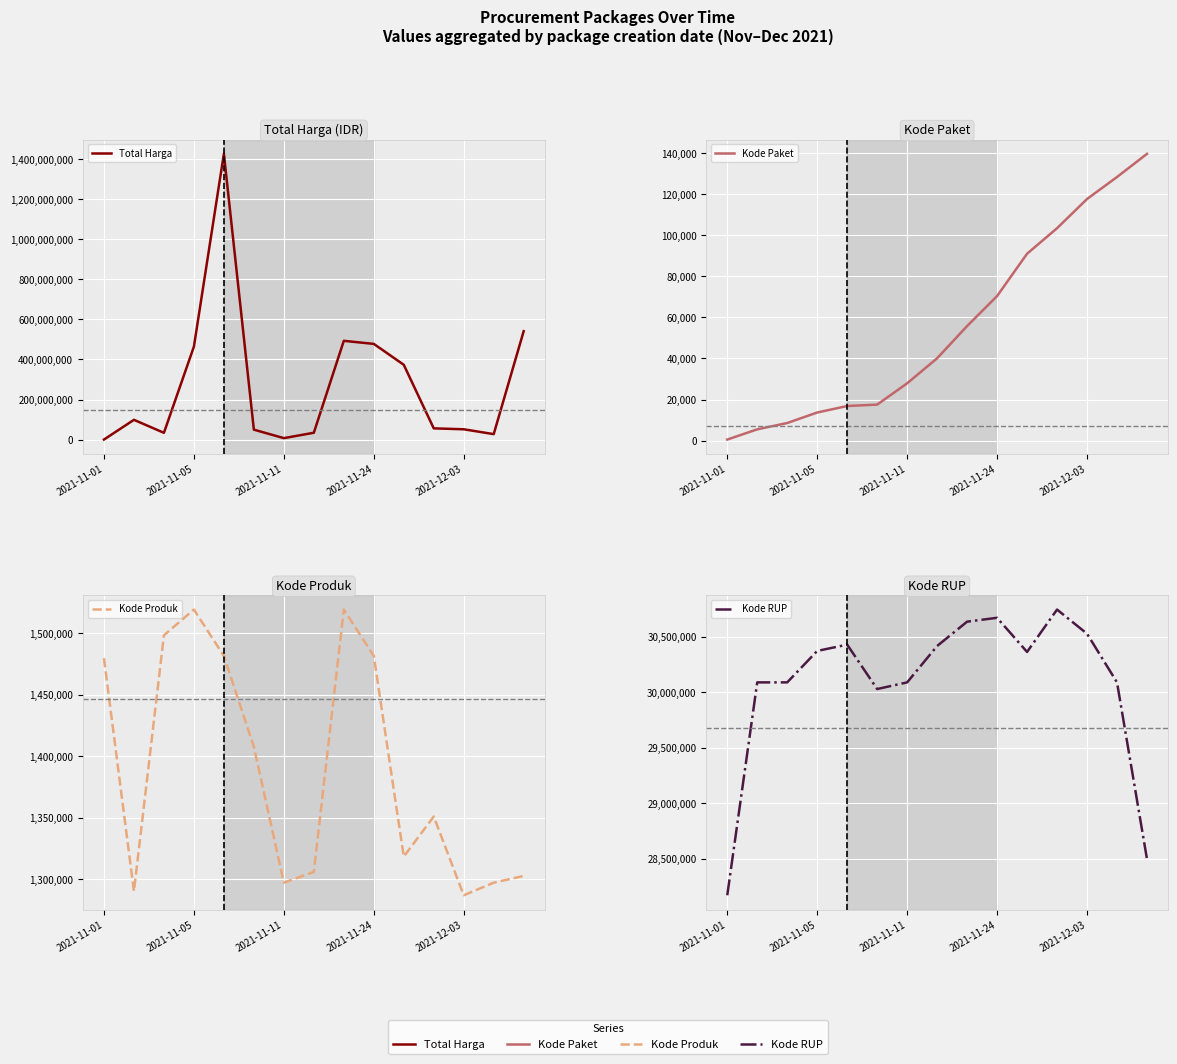

Rank the categories by Kode Produk value from lowest to highest.

12, 2021-11-05, 6, 13, 14, 7, 10, 11, 5, 2021-11-01, 2021-12-03, 9, 2021-11-11, 8, 2021-11-24